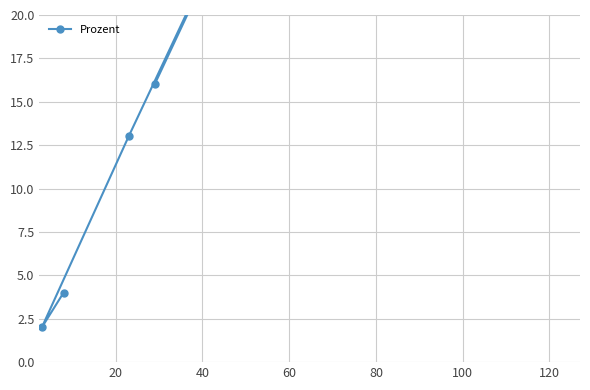

At which category does the chart reach its peak across all series?

60